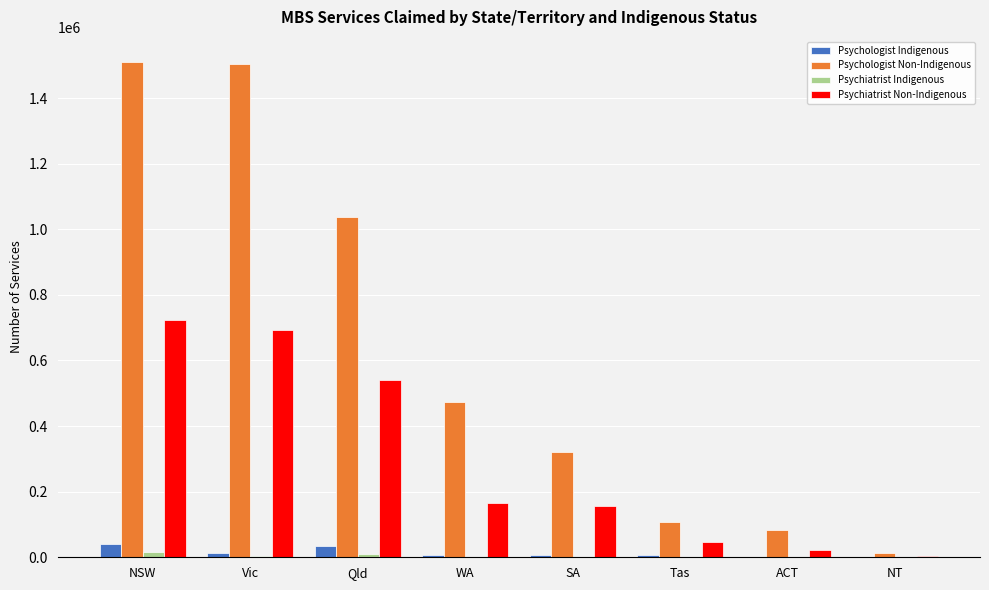

How many data points does each series have?

8